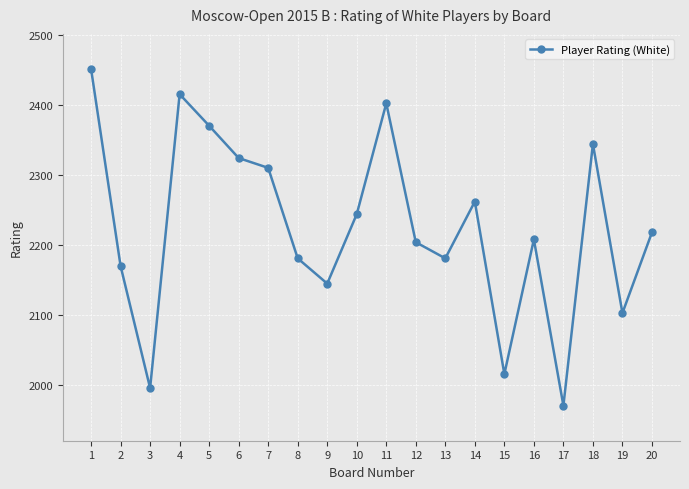

True or false: the data has more than 0 interior local peaks.

True